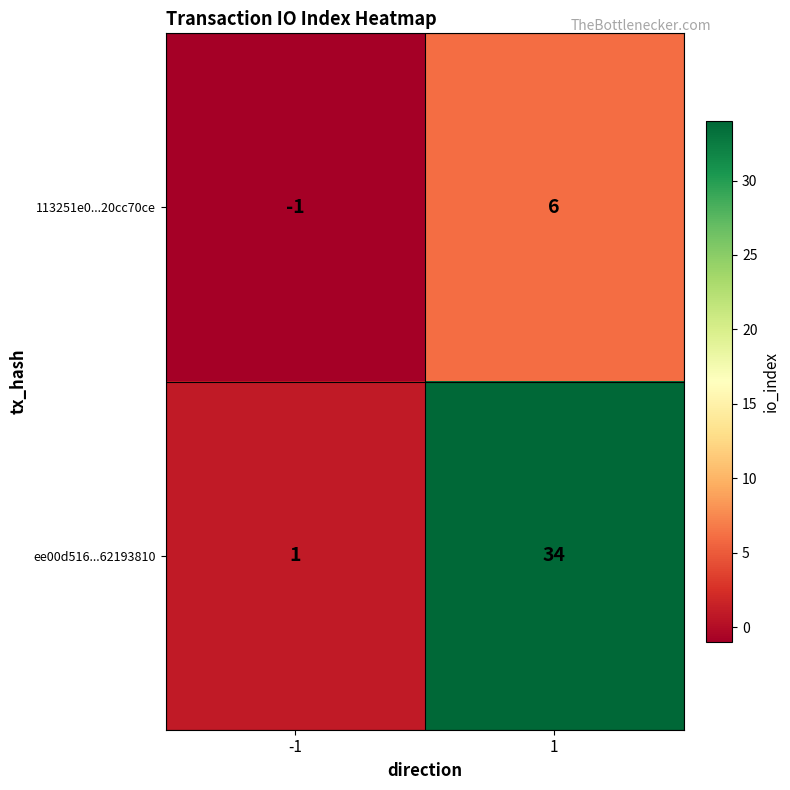

List the series in order of their peak value, lowest first.

113251e0...20cc70ce, ee00d516...62193810